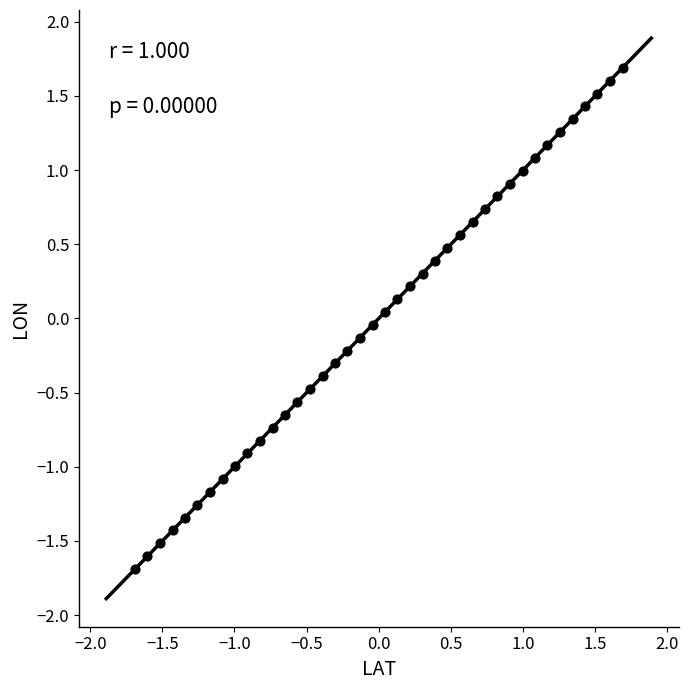

What is the range of Y values (max minus min)?

3.4